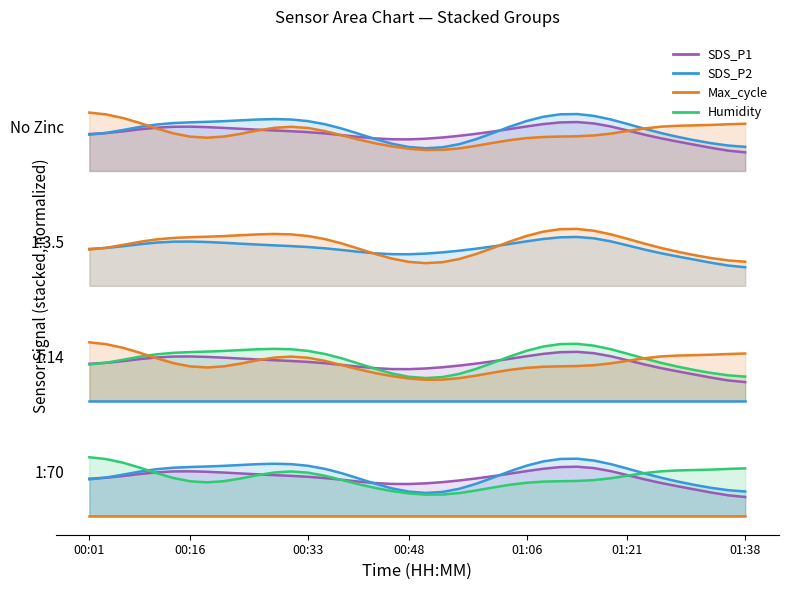

The value of No Zinc: SDS_P1 at 00:48 is 3.4. True or false?

False